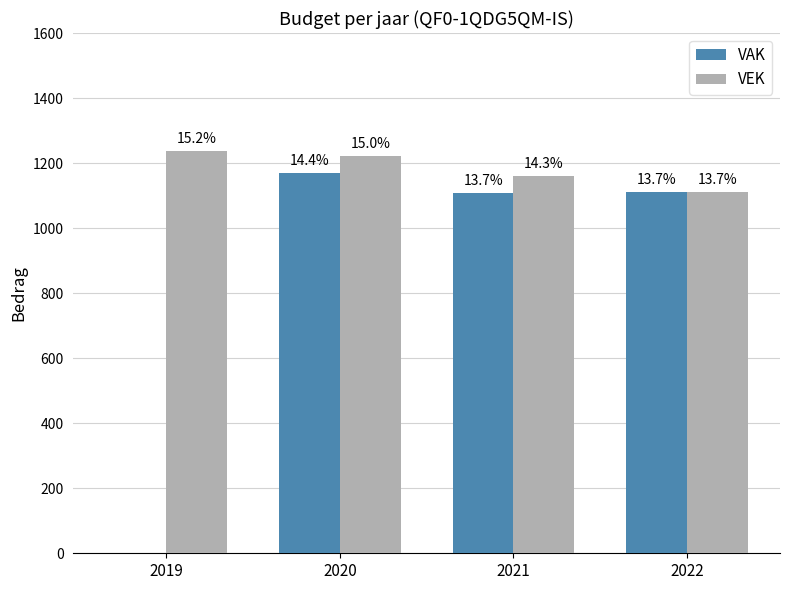

What are all the series names shown in the legend?

VAK, VEK